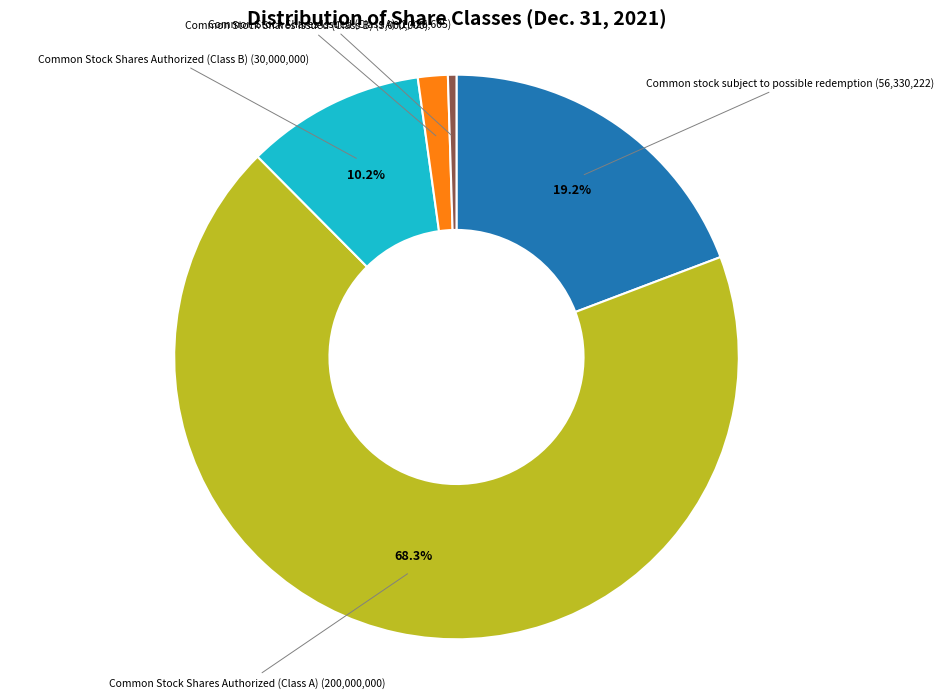

Is there any slice that represents more than half of the pie?

Yes